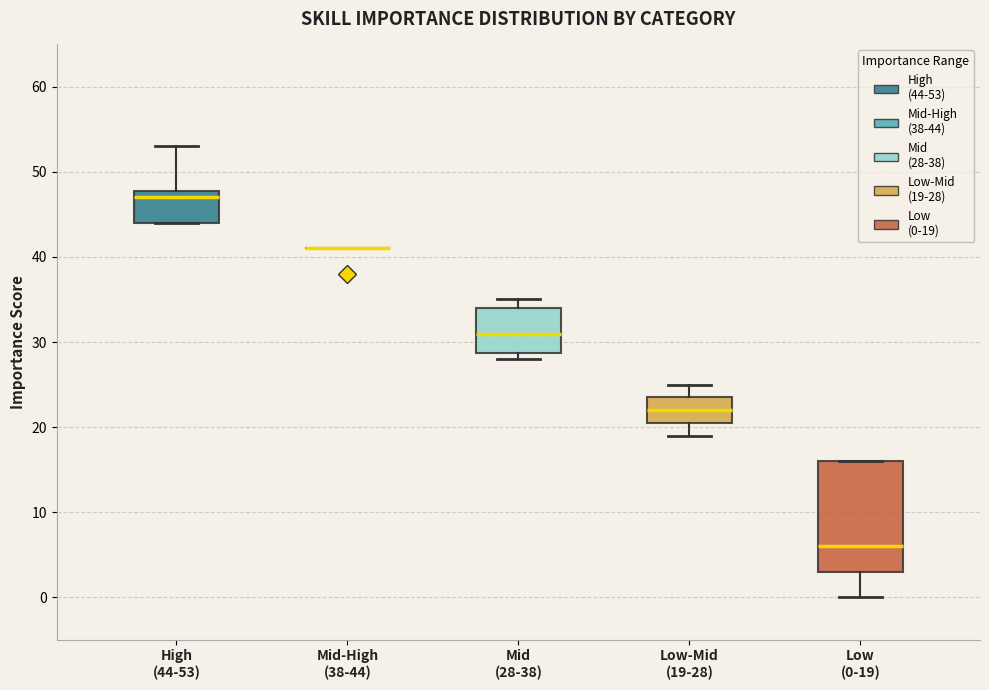

Comparing the boxes themselves (not the whiskers), which one is the tallest?

Low (0-19)